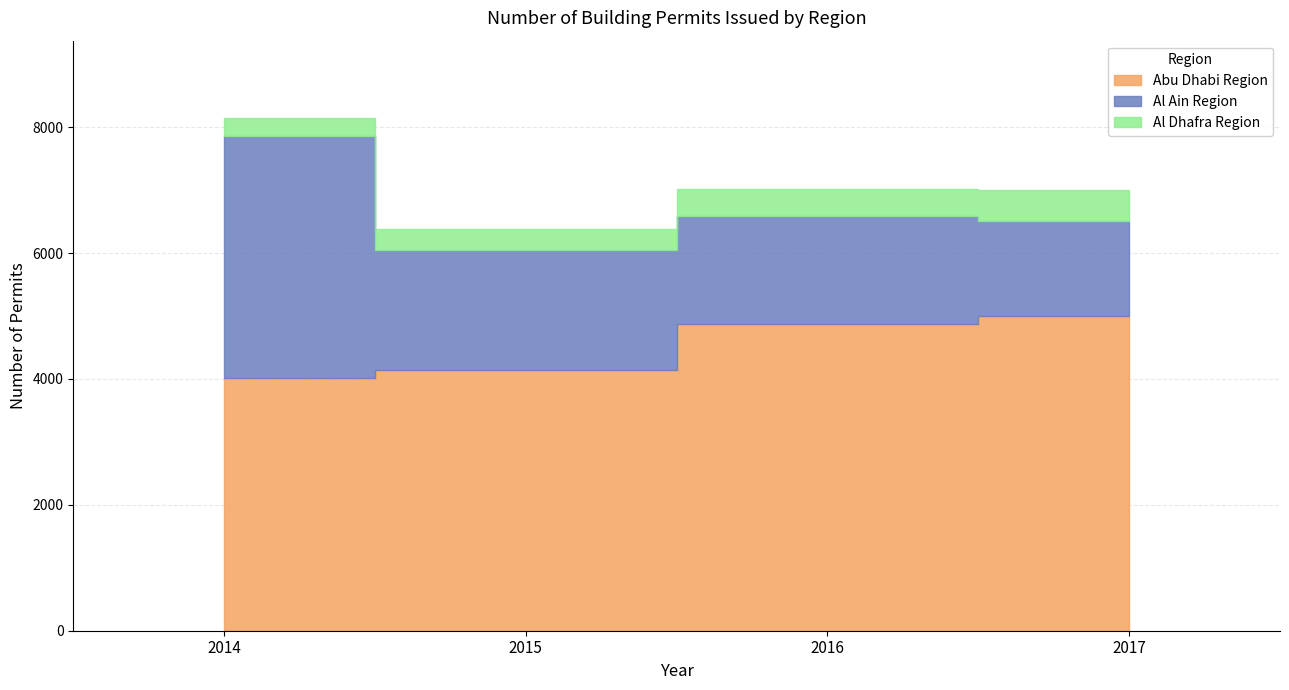

Where does the Abu Dhabi Region series first go above 4872?

2017